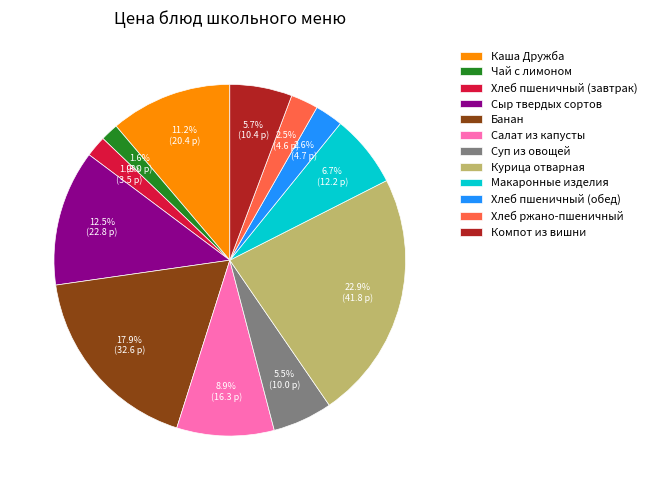

What is the largest slice in the pie chart?

Курица отварная